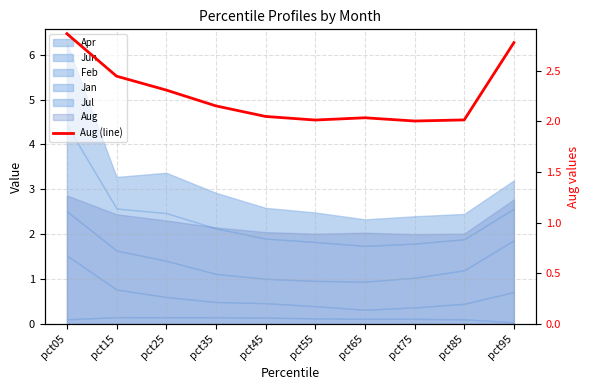

List the labels in order of value, smallest first.

pct75, pct55, pct85, pct65, pct45, pct35, pct25, pct15, pct95, pct05